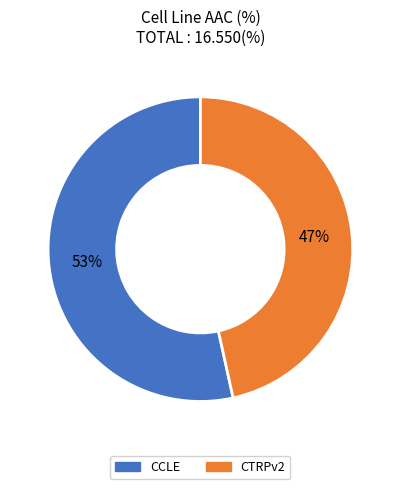

True or false: CTRPv2 accounts for 40% of the total.

False